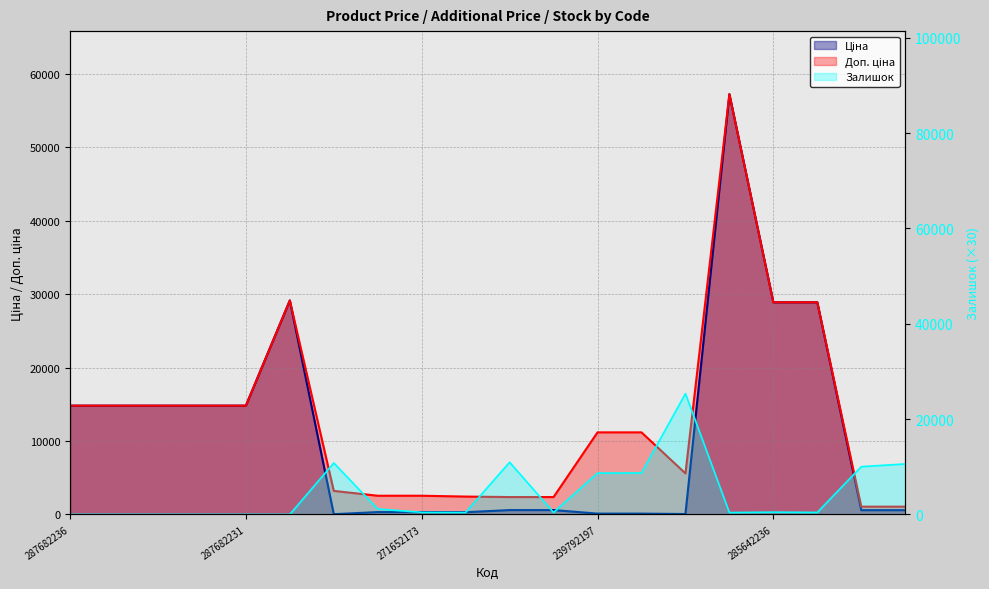

What is the average value of the Залишок series?

4440.0